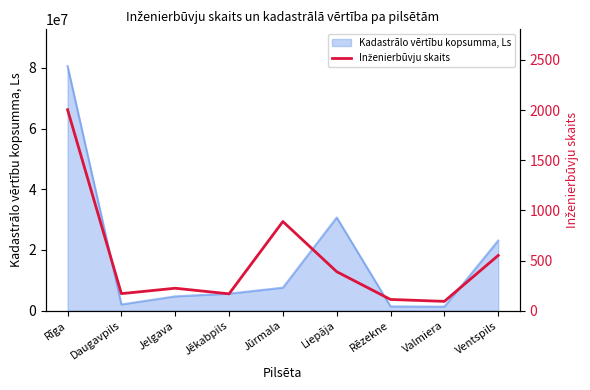

Reading left to right, list all the values displayed in this chart.

2004	170	224	168	889	389	112	93	551